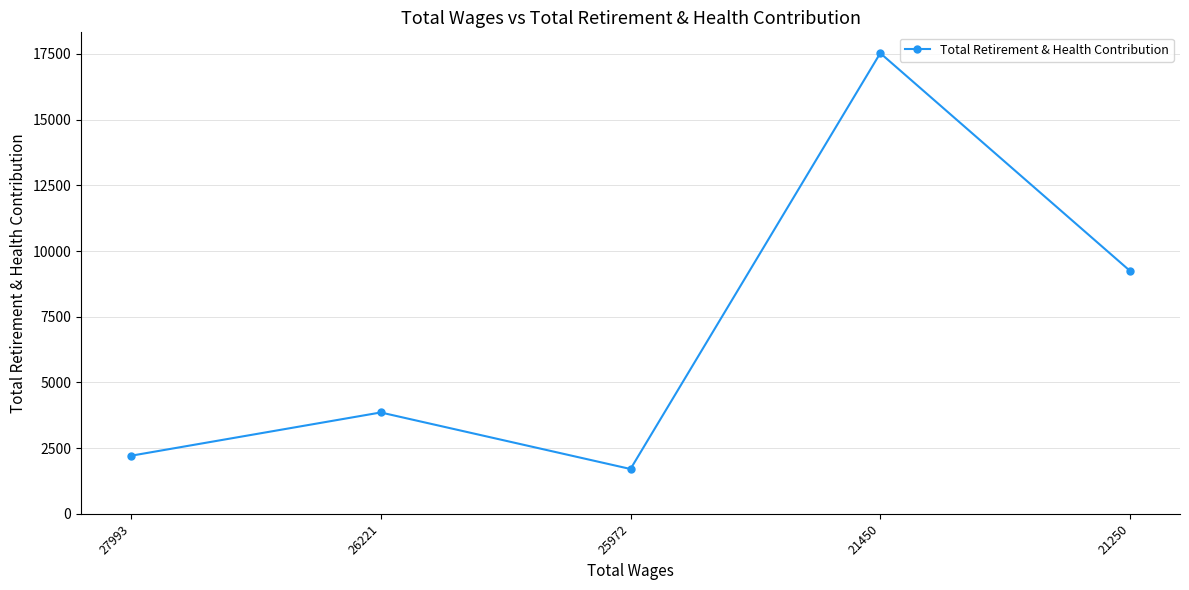

How many interior local valleys (lower than both neighbors) does the data have?

1